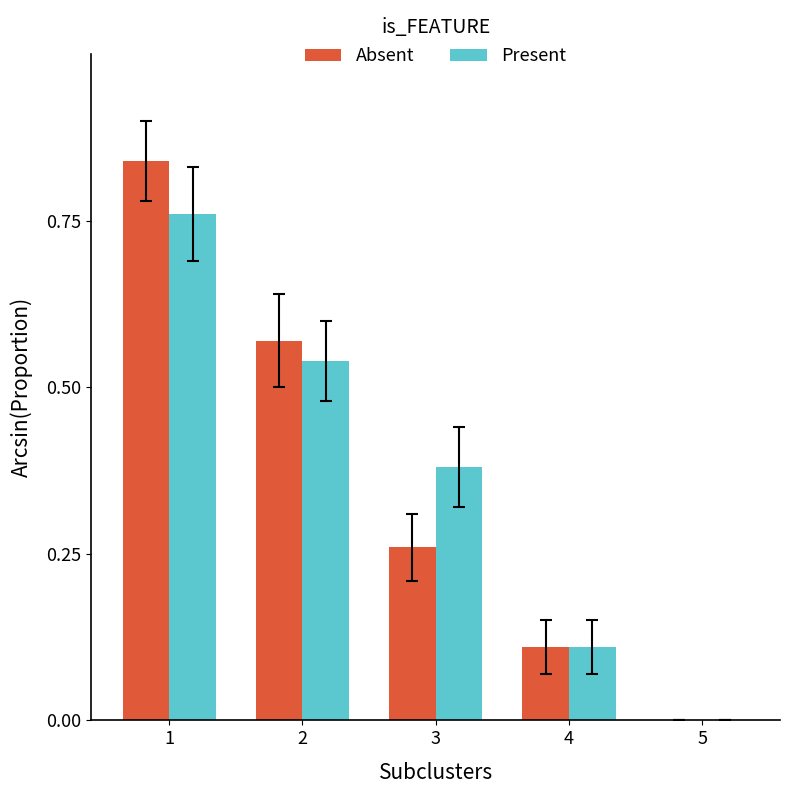

Between 2 and 4, which series saw the biggest shift?

Absent